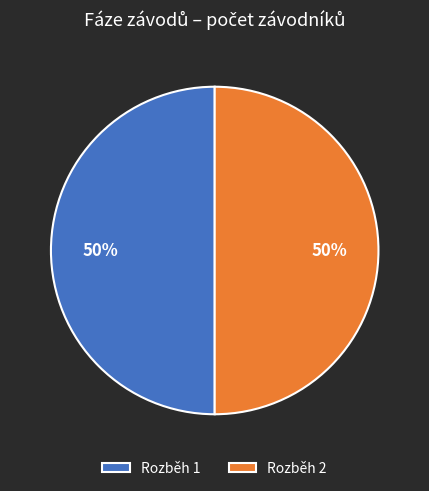

To the nearest percent, what is the difference between the largest and smallest slice percentages?

0%